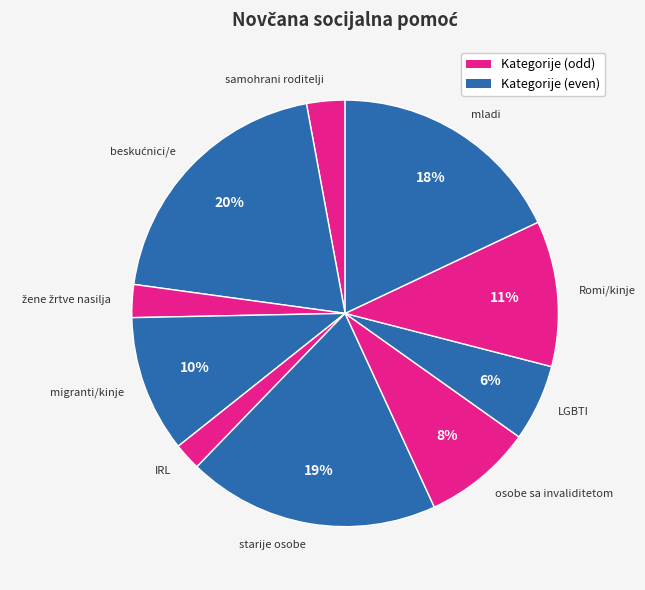

What percentage is the osobe sa invaliditetom slice, to the nearest percent?

8%